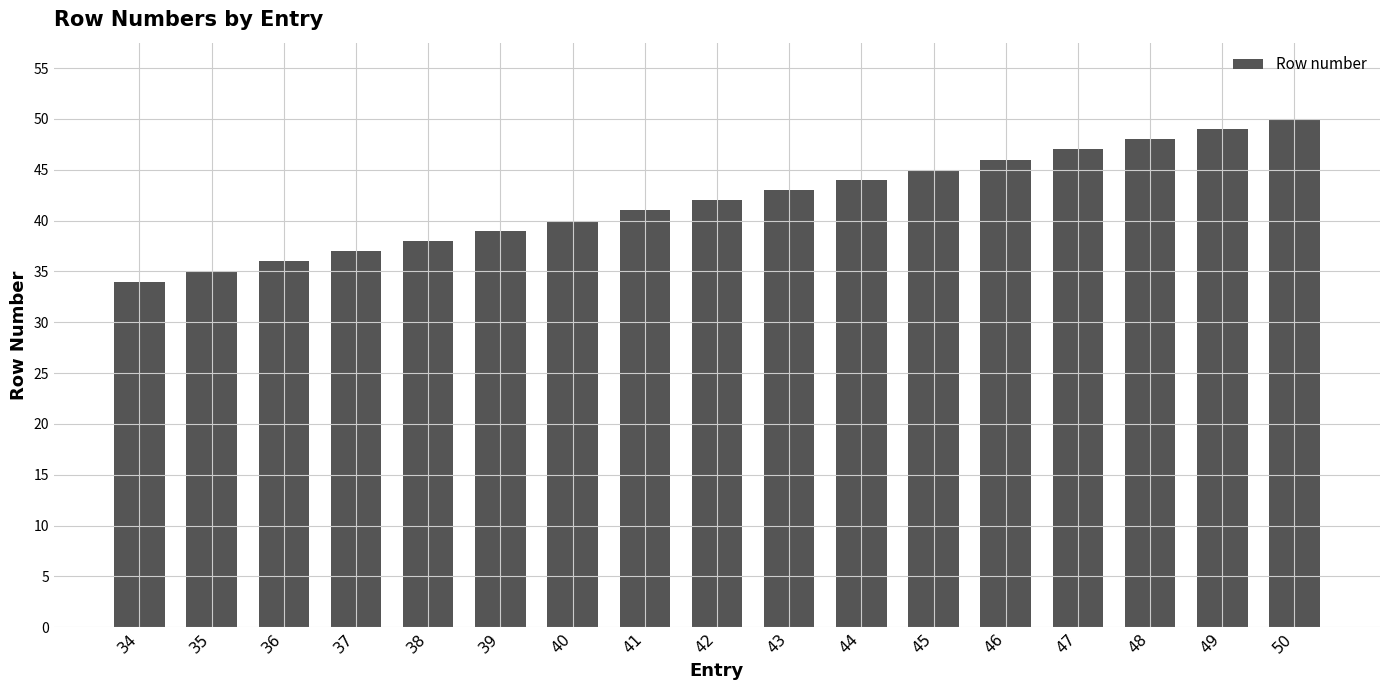

Which category has the highest value across all series?

50